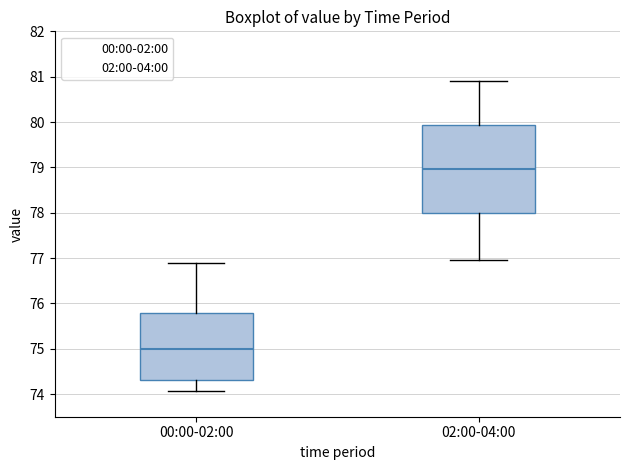

Which box has the highest median line?

02:00-04:00